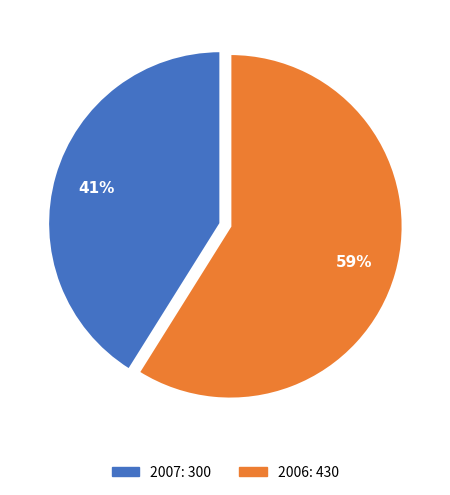

What is the smallest slice in the pie chart?

2007